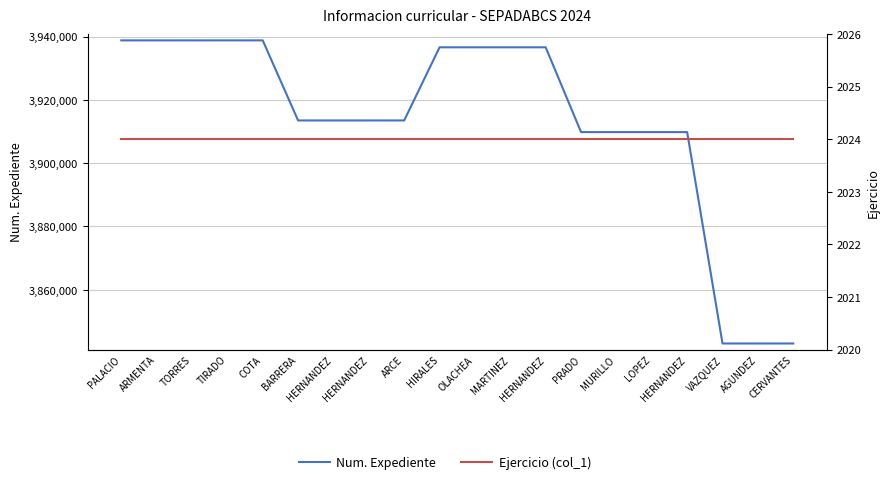

What is the label of the 9th point from the left?

ARCE